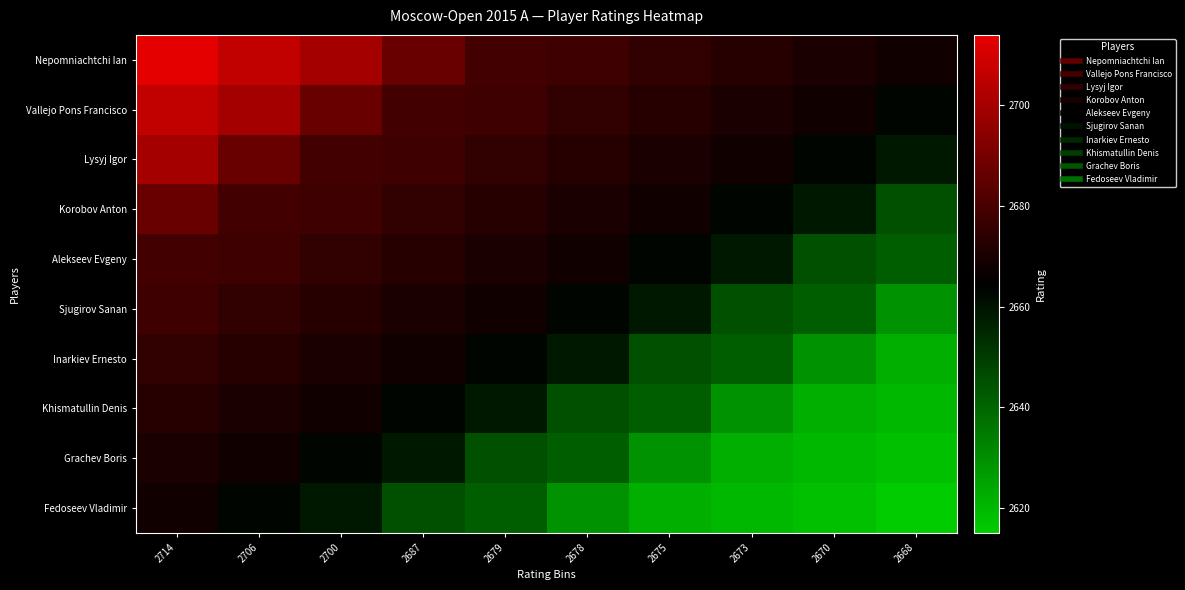

Between 2678 and 2706, which is larger?

2706